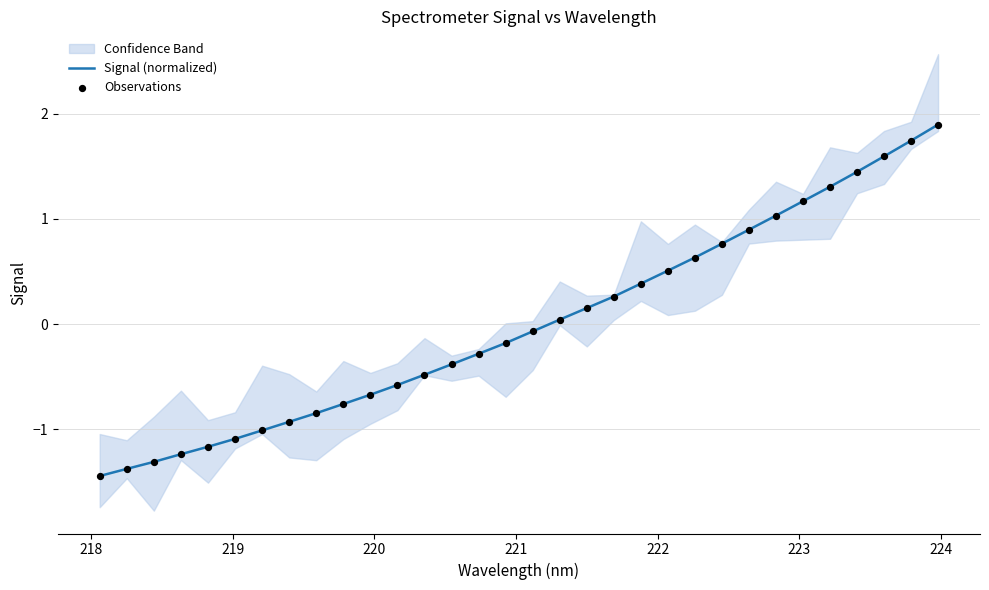

What is the minimum value for Signal (normalized)?

-1.4